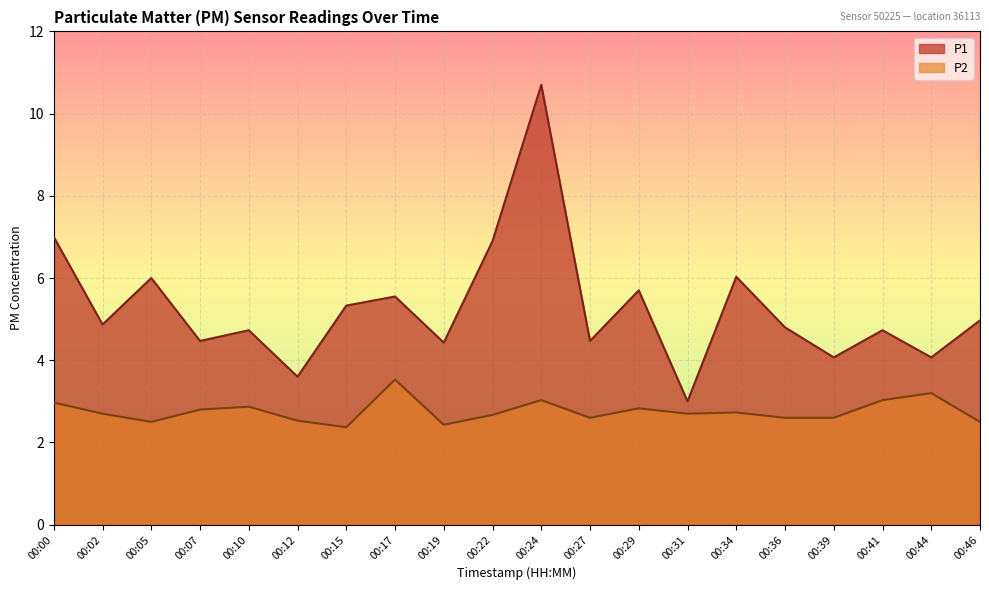

Reading left to right, what are all the values shown in this chart?

P1: 7.0	4.9	6.0	4.5	4.7	3.6	5.3	5.5	4.4	6.9	10.7	4.5	5.7	3.0	6.0	4.8	4.1	4.7	4.1	5.0
P2: 3.0	2.7	2.5	2.8	2.9	2.5	2.4	3.5	2.4	2.7	3.0	2.6	2.8	2.7	2.7	2.6	2.6	3.0	3.2	2.5